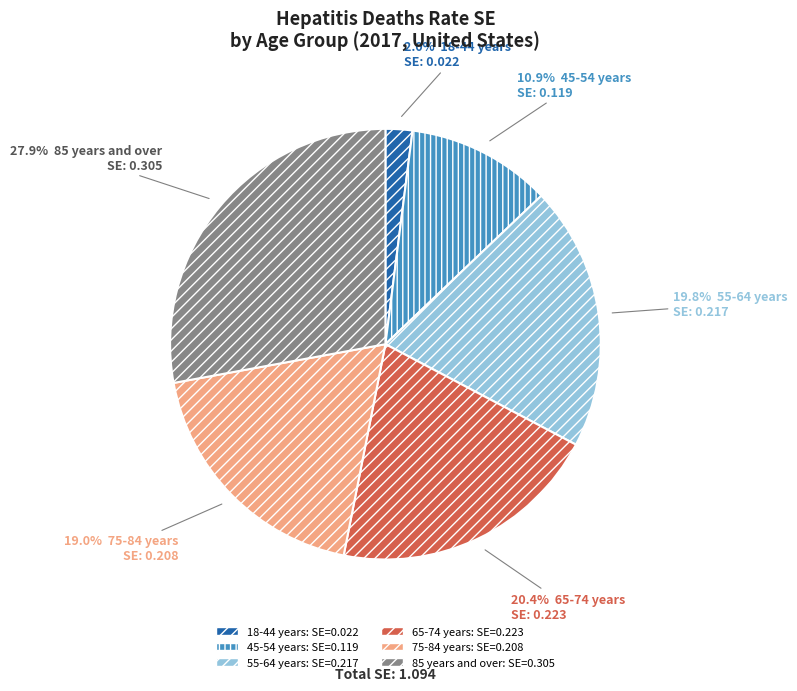

The 65-74 years slice represents 12% of the pie. True or false?

False